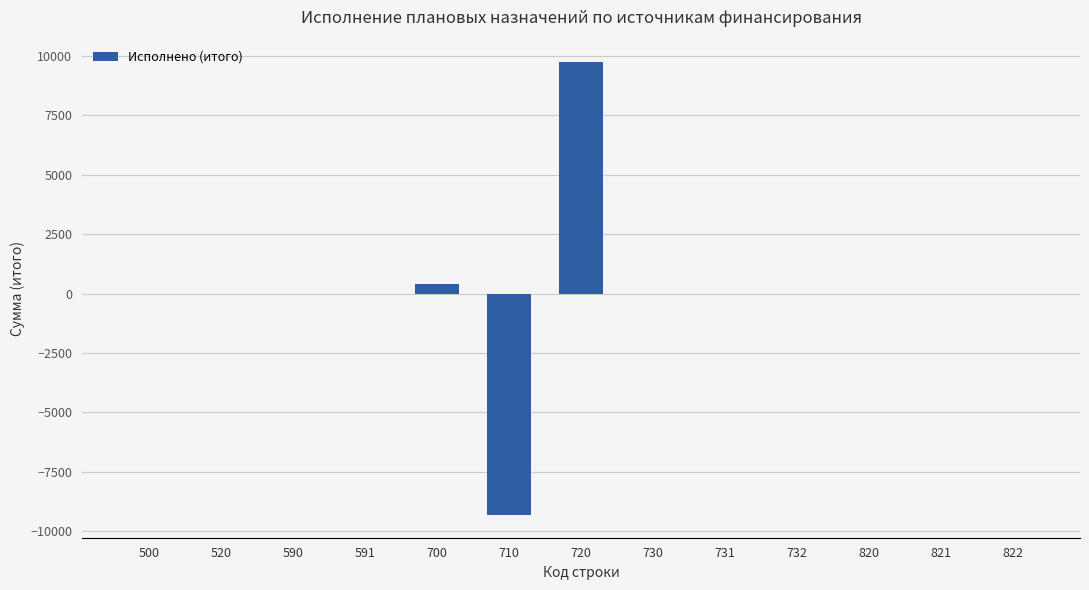

The chart shows a value of 16105.5 at 720. True or false?

False